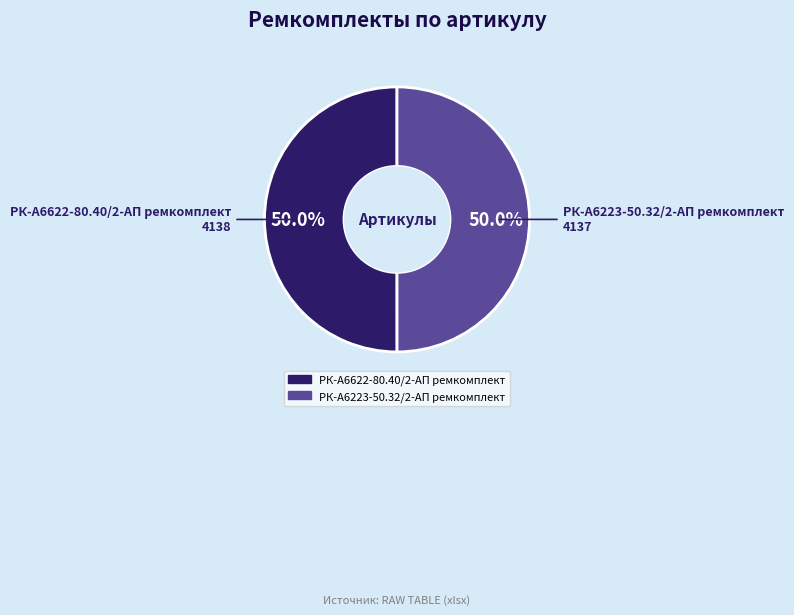

Is it true that РК-А6622-80.40/2-АП ремкомплект is 50% of the pie?

True